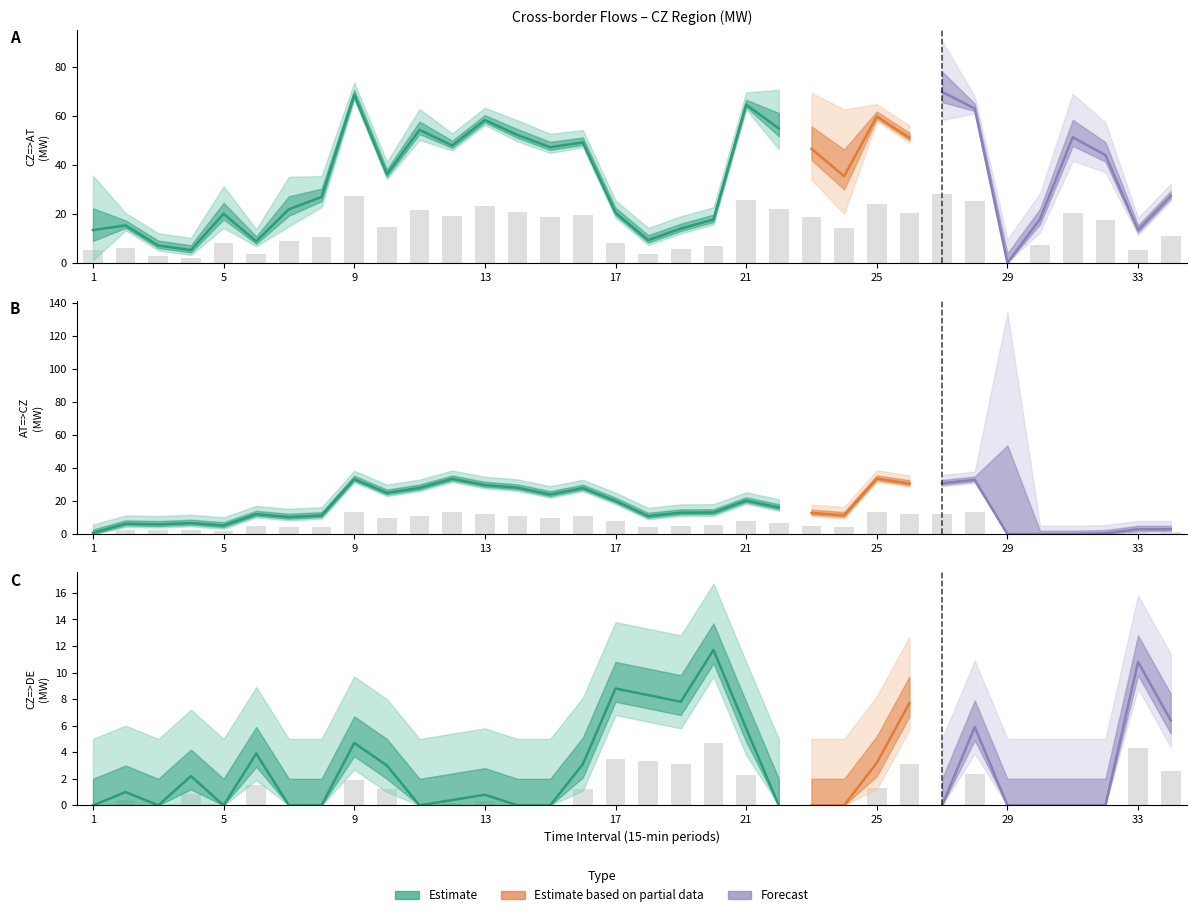

Does the chart contain any negative values?

No